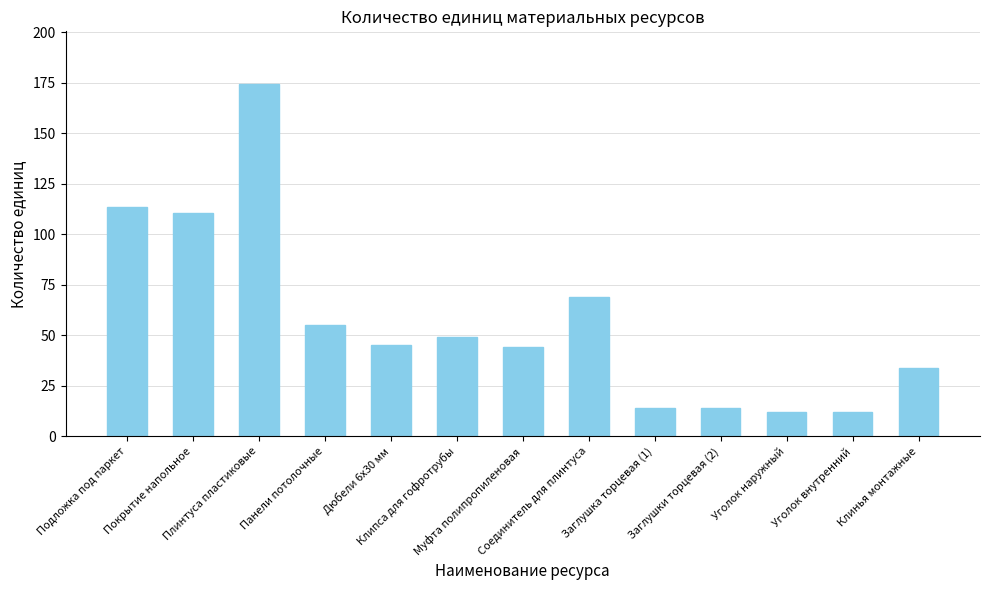

What is the average value?

57.4